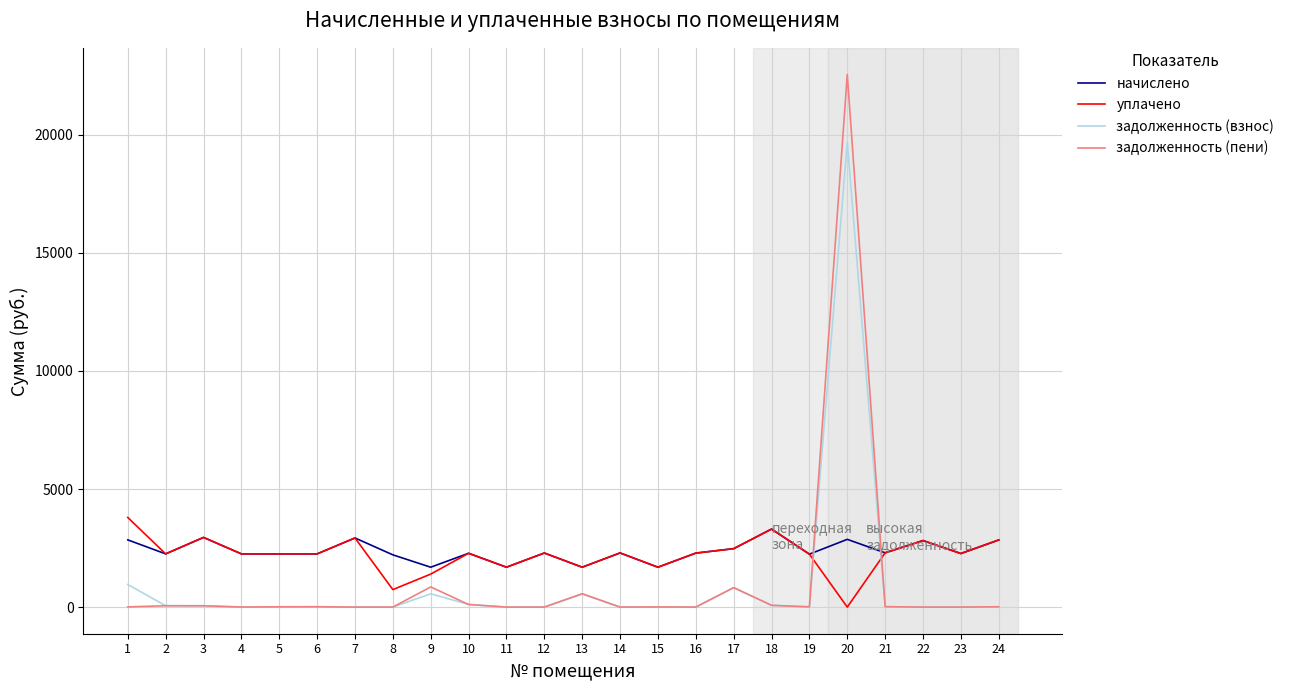

What is the total value across all series at 7?

5855.0